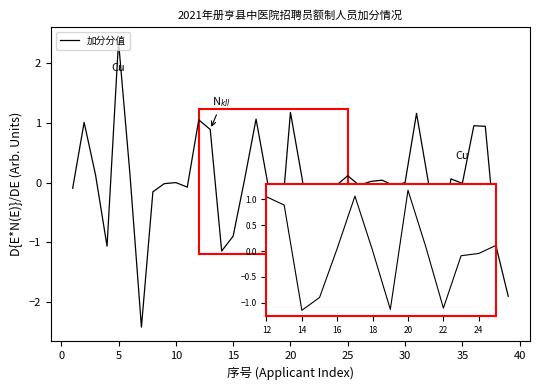

What is the maximum value shown in the chart?

2.4